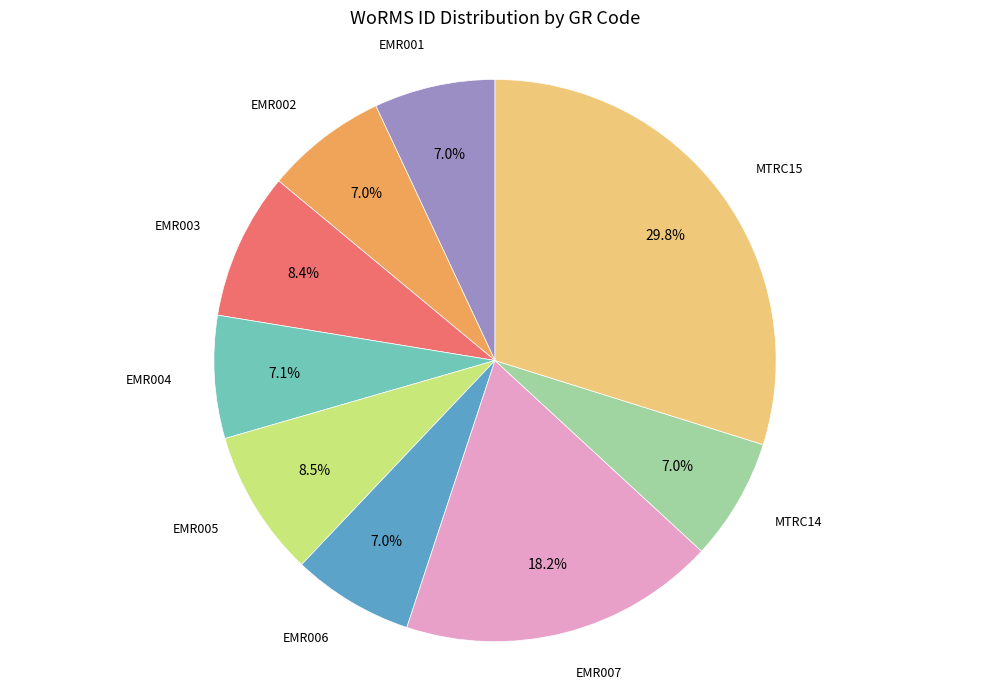

Is there a majority slice in this chart?

No